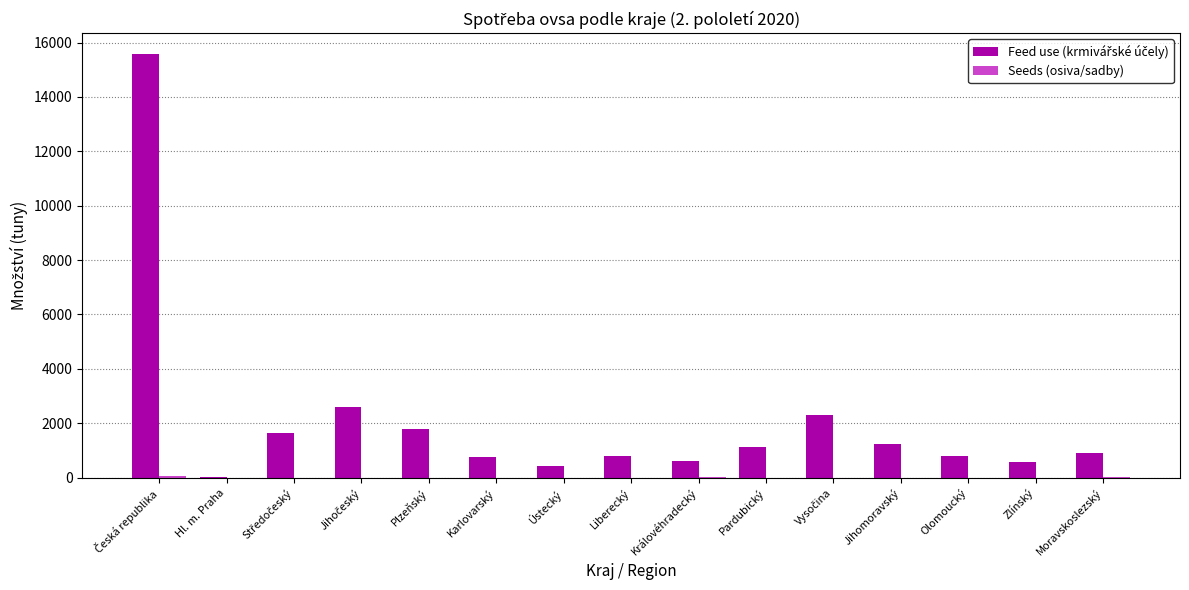

What is the greatest value displayed?

15567.8